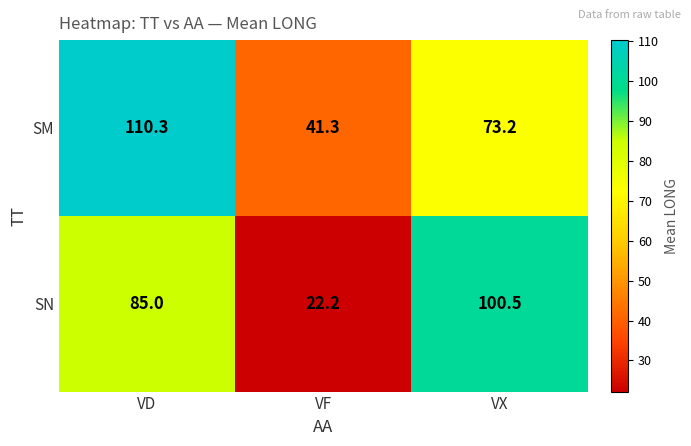

What is the total value across all series at VD?

195.3